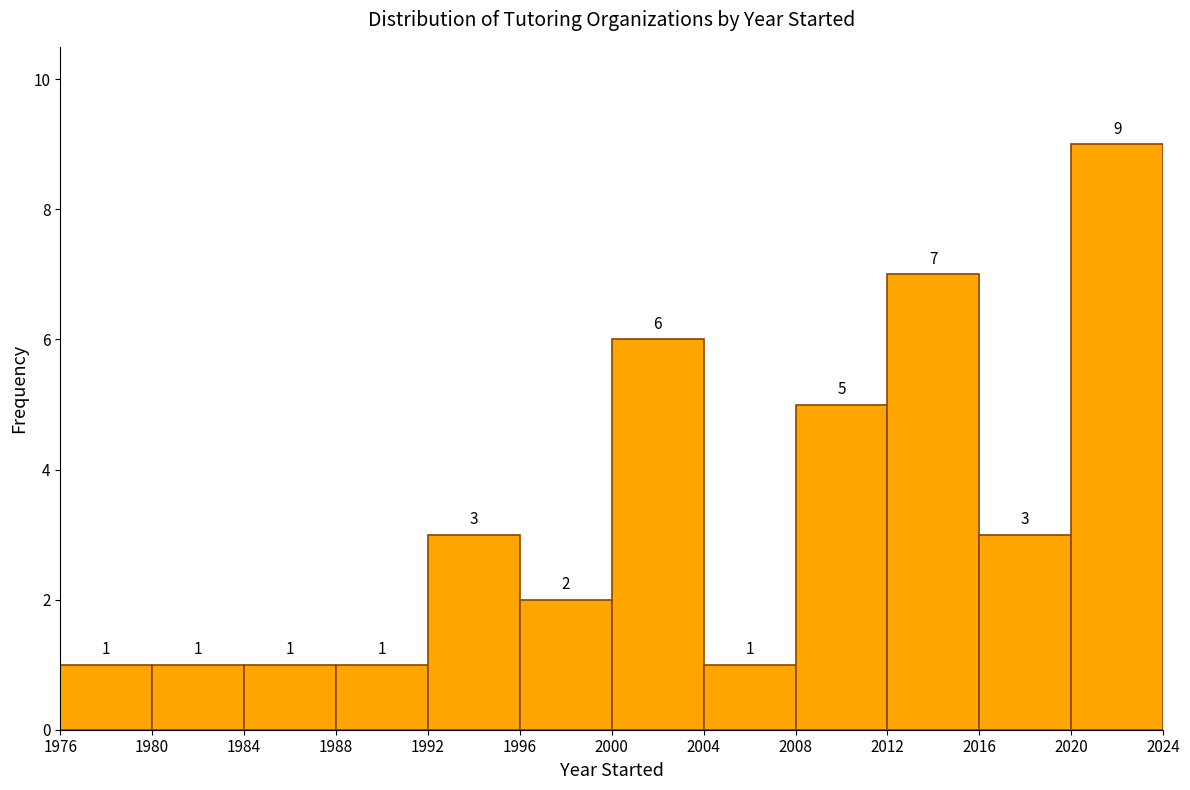

Which range on the x-axis has the tallest bar?

2020 to 2024